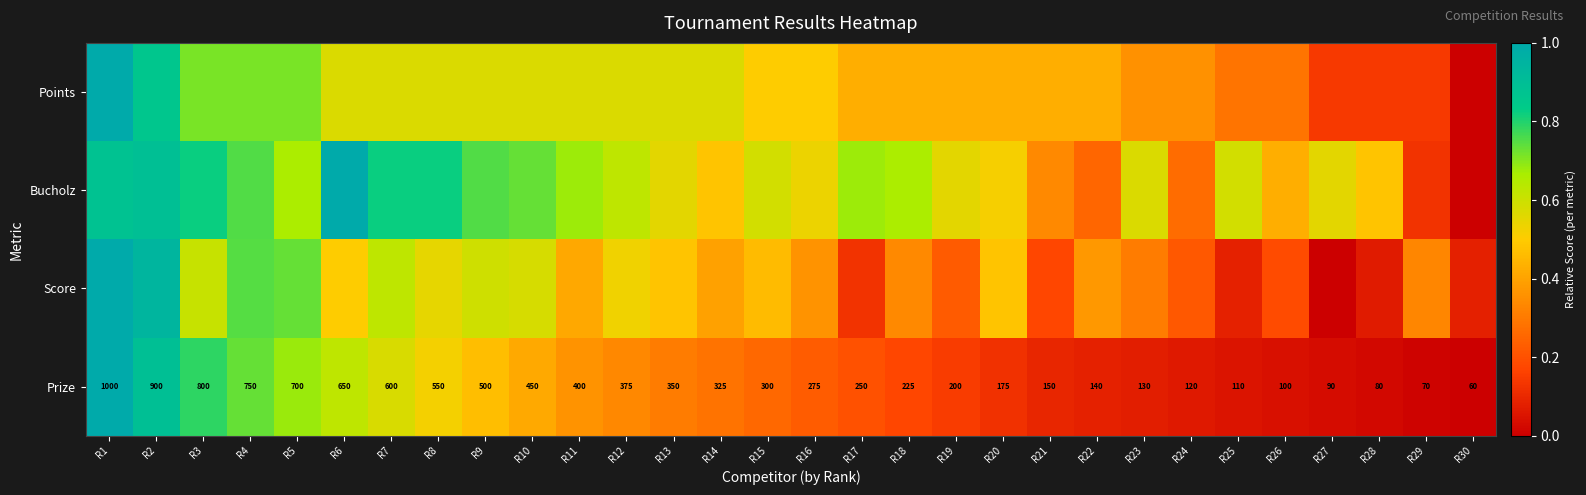

Is it true that Score equals 0.0 at R17?

False